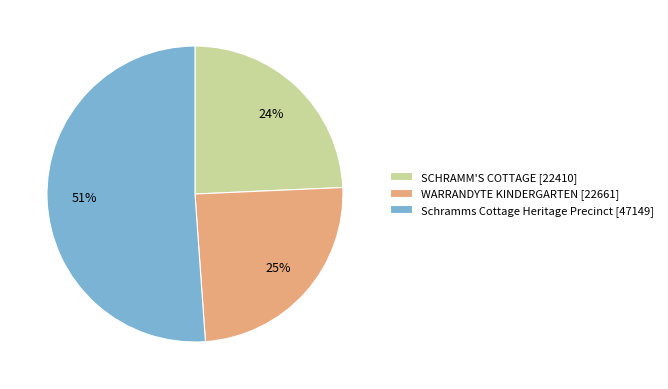

Which has a higher value, SCHRAMM'S COTTAGE [22410] or Schramms Cottage Heritage Precinct [47149]?

Schramms Cottage Heritage Precinct [47149]